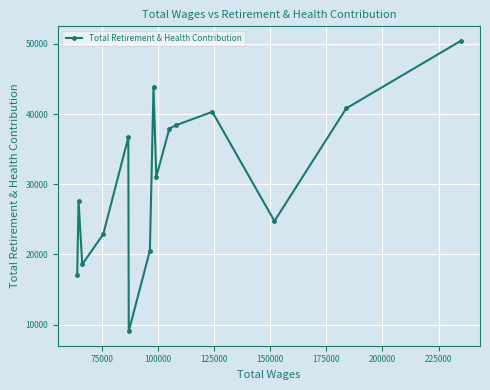

What is the difference between the second highest and minimum values?

34836